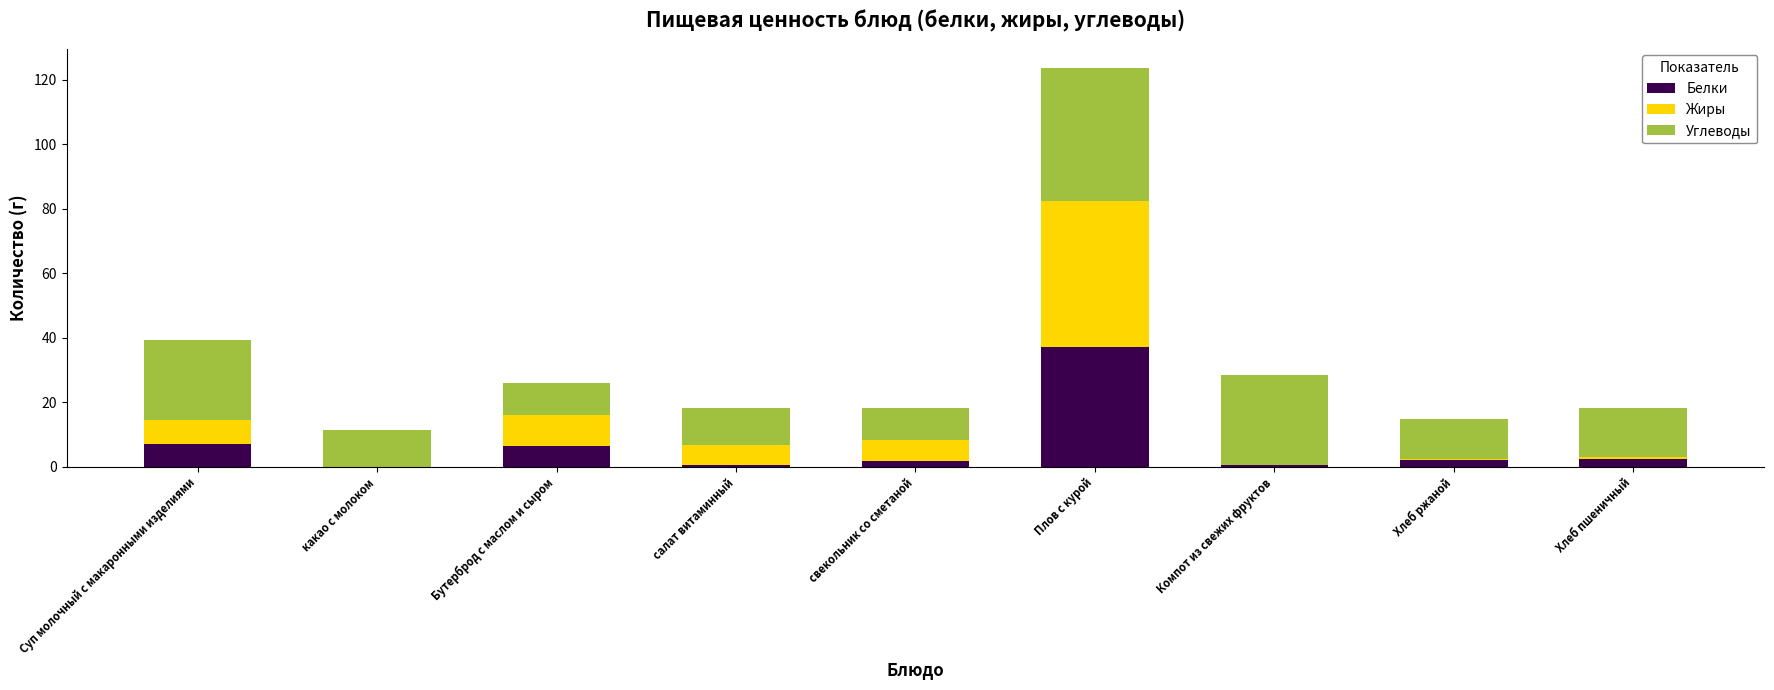

At which category is the sum across all series the highest?

Плов с курой